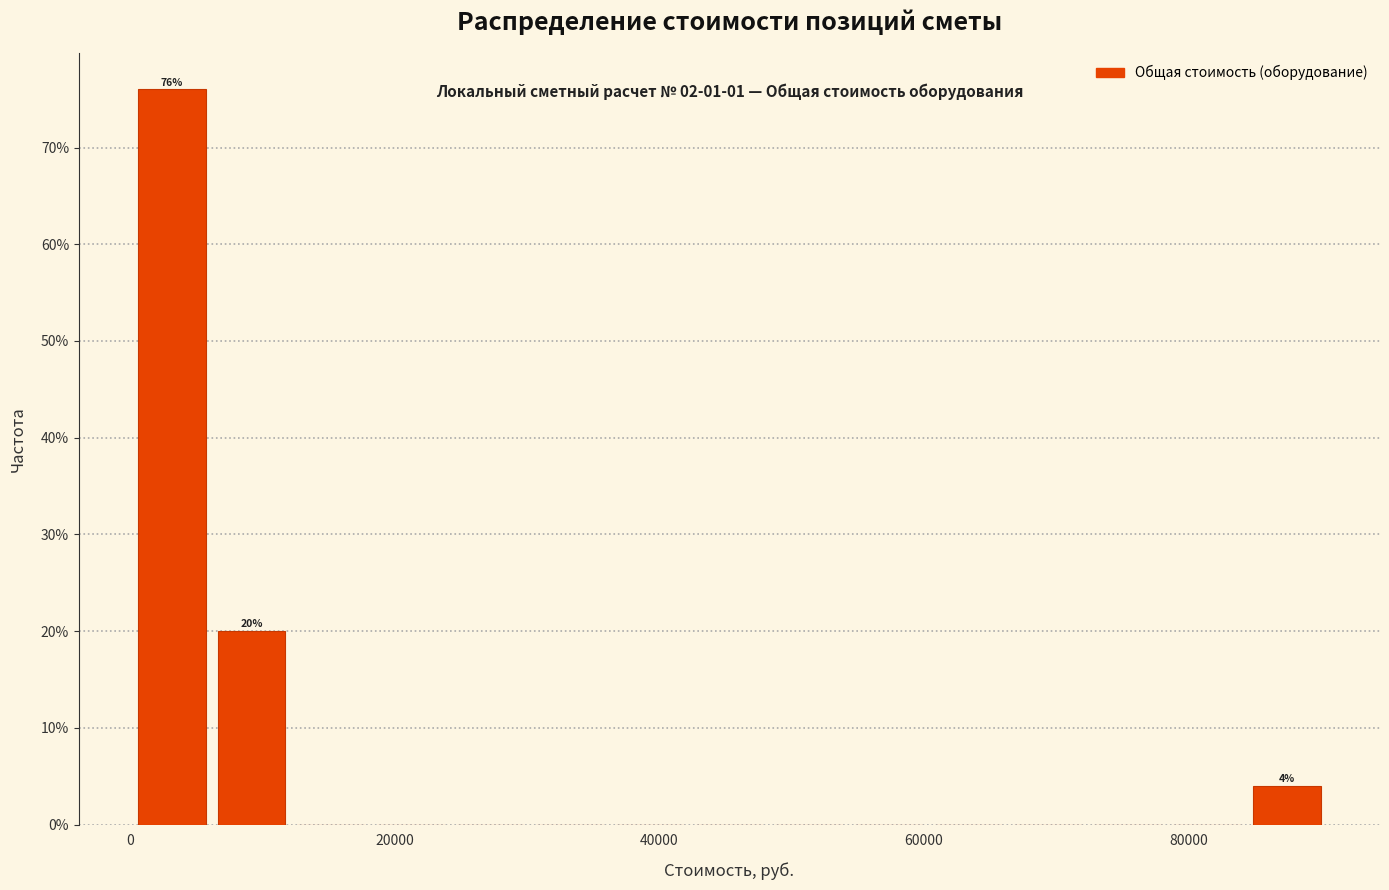

Around what value on the x-axis is the tallest bar? Give the approximate position of its centre, as read against the axis.

4000